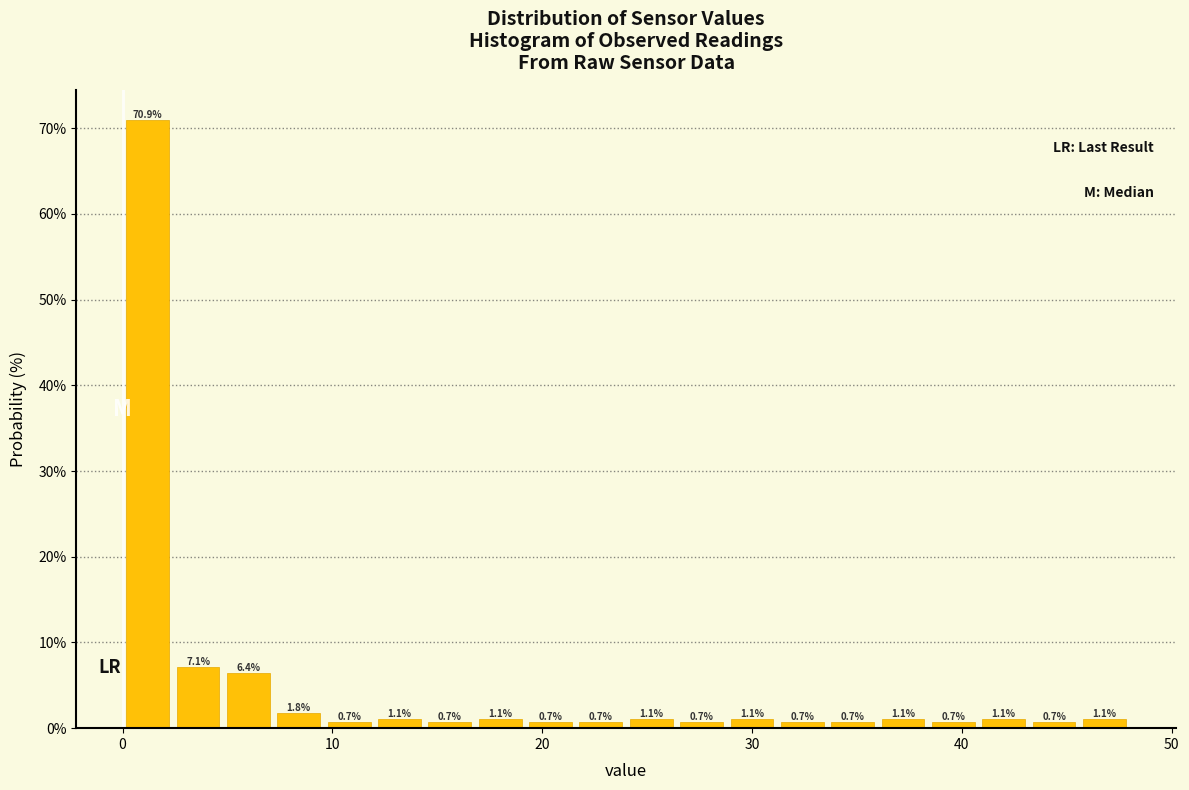

Around what value on the x-axis is the tallest bar? Give the approximate position of its centre, as read against the axis.

1